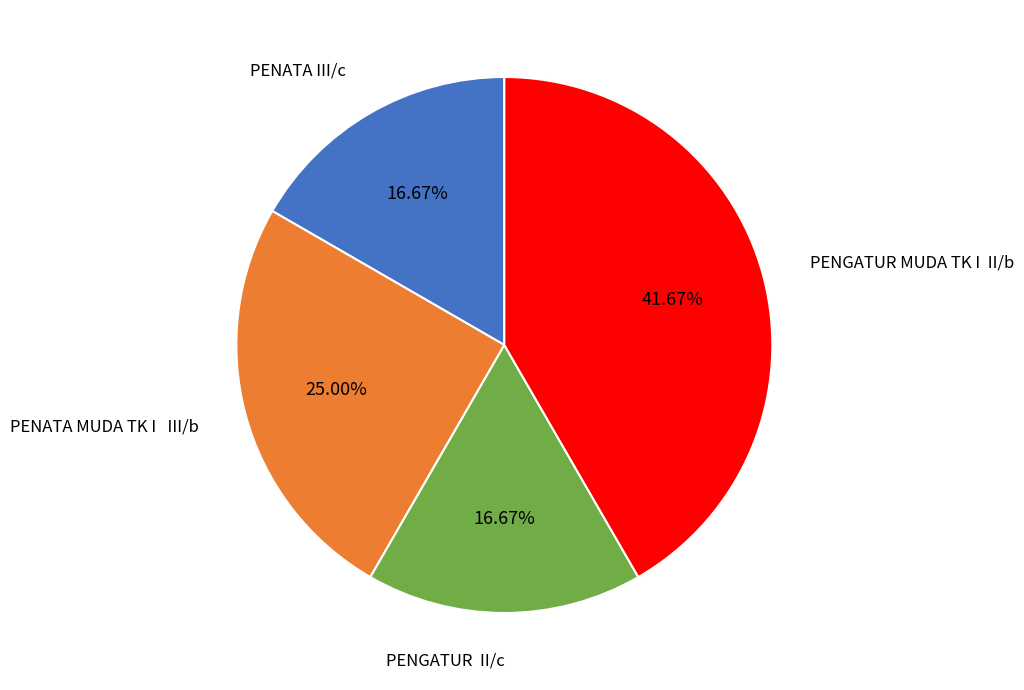

Does any single category account for the majority?

No